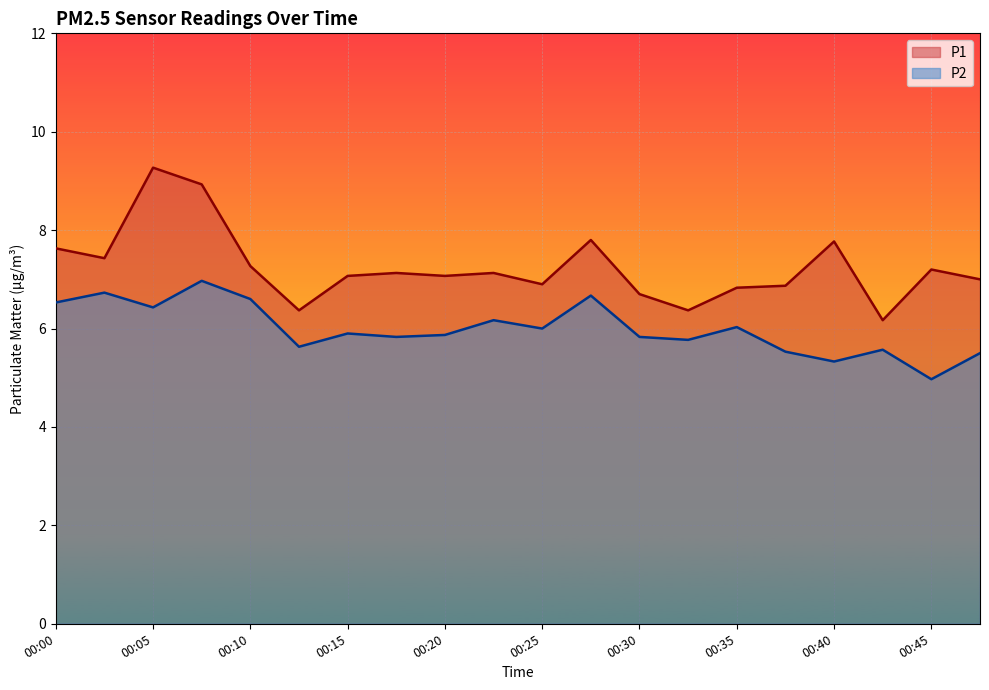

List the labels in order of P2 value, smallest first.

00:45, 00:40, 00:47, 00:37, 00:42, 00:12, 00:32, 00:17, 00:30, 00:20, 00:15, 00:25, 00:35, 00:22, 00:05, 00:00, 00:10, 00:27, 00:03, 00:08